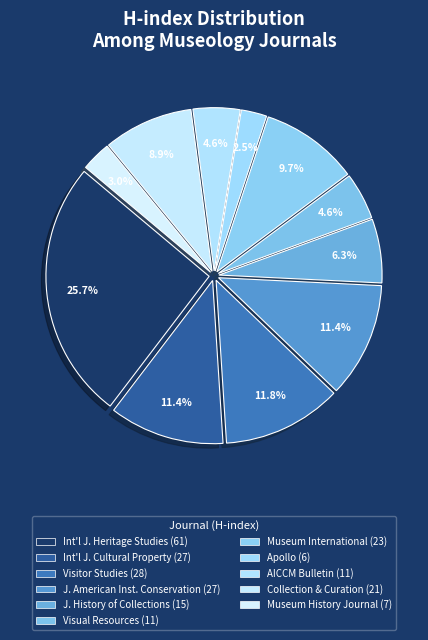

Which slice is the smallest?

Apollo